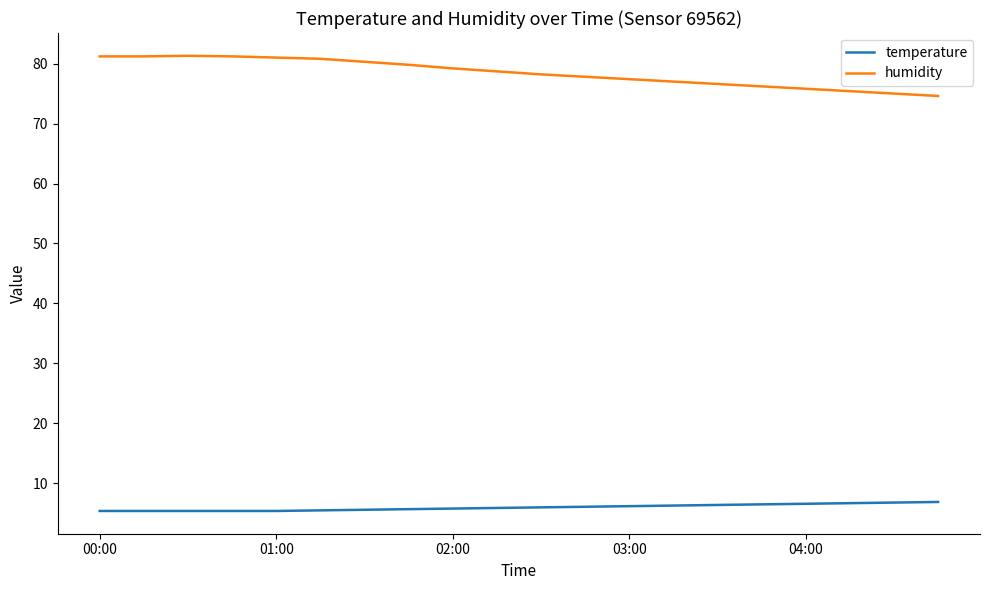

True or false: humidity and temperature intersect in this chart.

False